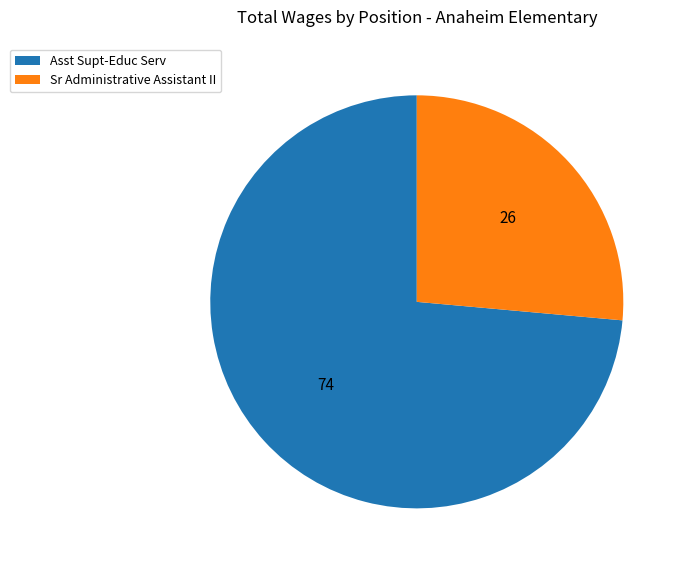

Does any single category account for the majority?

Yes